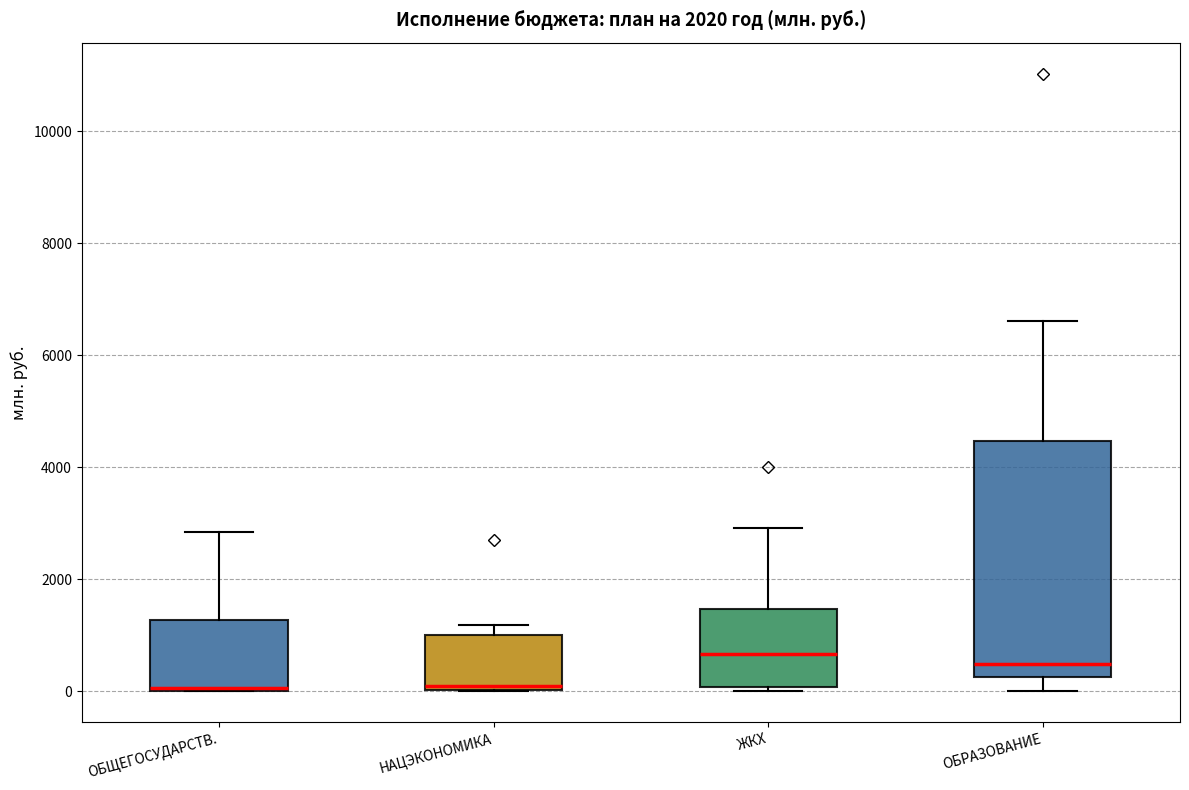

Reading left to right, transcribe this box plot: for each box, give where its median line is, the range the box spans, and where its two whiskers end, as read against the y-axis. The values are not printed on the chart, so give them approximately, as read against the axis.

ОБЩЕГОСУДАРСТВ.: median 0, box 0 to 1200, whiskers 0 to 2800
НАЦЭКОНОМИКА: median 0 (just above the box's lower edge), box 0 to 1000, whiskers 0 to 1200
ЖКХ: median 600, box 0 to 1400, whiskers 0 (just below the box's lower edge) to 3000
ОБРАЗОВАНИЕ: median 400, box 200 to 4400, whiskers 0 to 6600